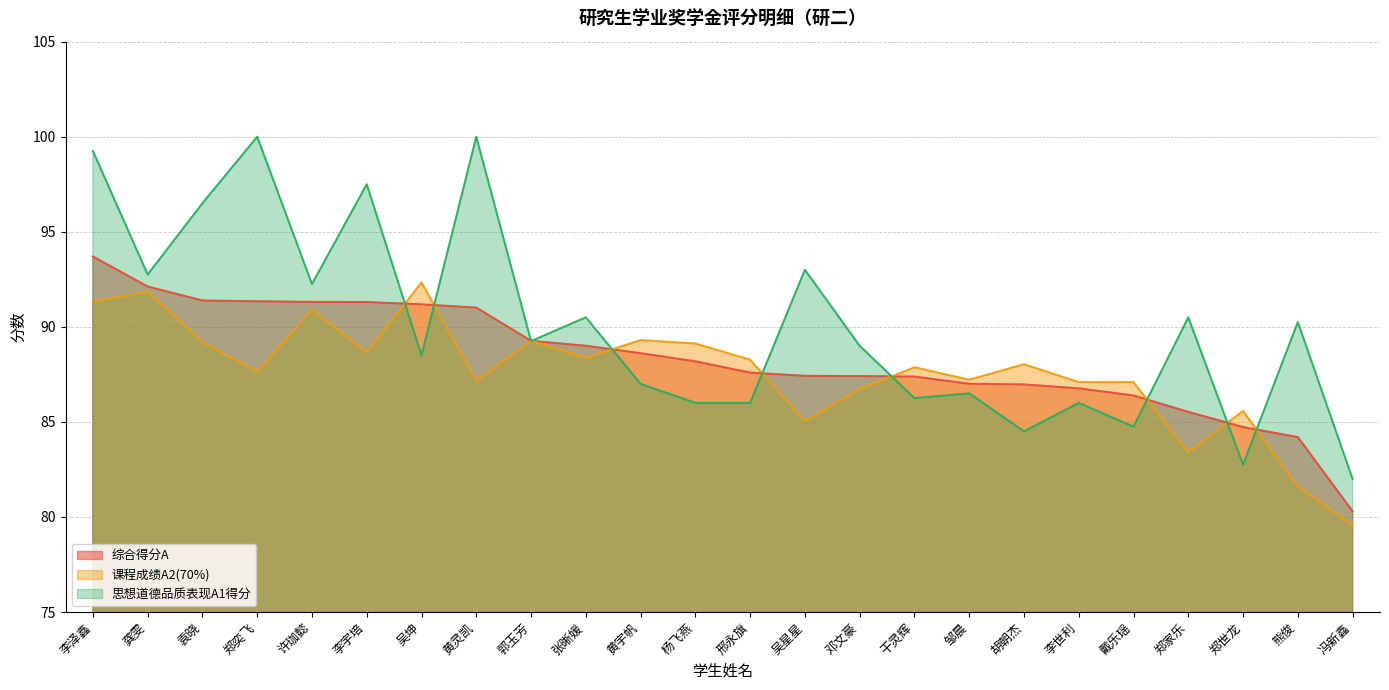

The value of 思想道德品质表现A1得分 at 李泽鑫 is 159.6. True or false?

False